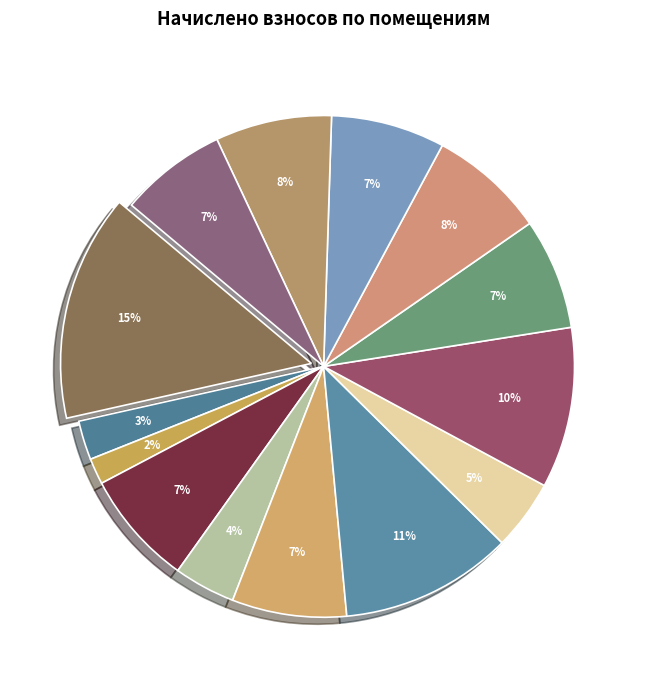

How many segments does this pie chart have?

14